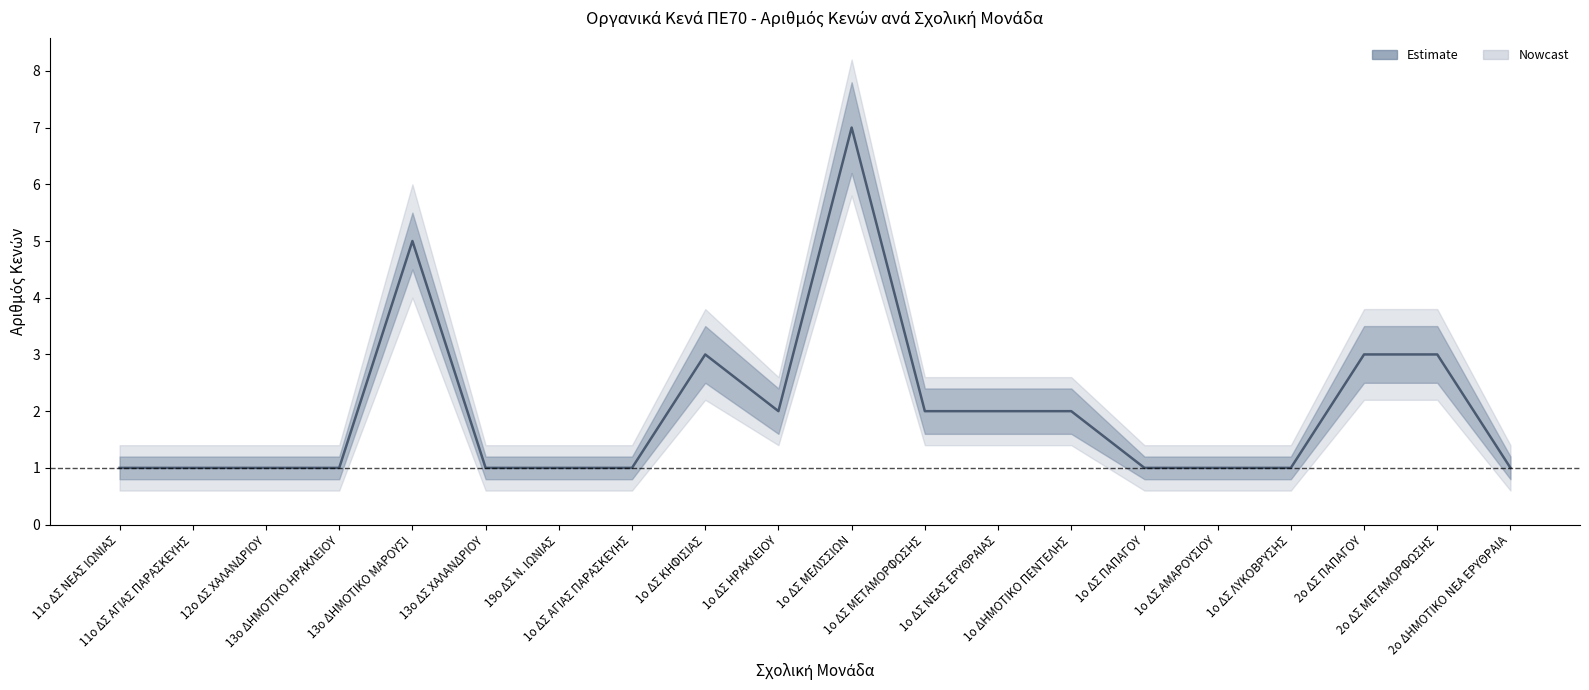

What is the greatest value displayed?

7